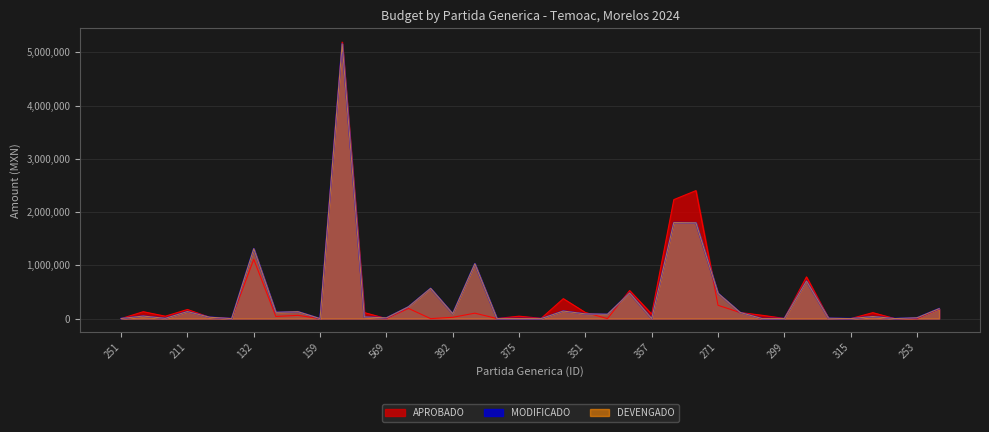

Reading right to left, list all the values displayed in this chart.

APROBADO: 179916.0	0.0	0.0	112230.0	0.0	4307.0	783589.3	3500.9	62756.0	114422.4	250000.0	2403022.1	2233797.6	84844.0	526974.7	0.0	114835.2	374936.8	5199.9	45843.2	2000.0	102216.2	24627.0	0.0	191660.0	0.0	113498.7	5190487.0	102.0	61087.5	40680.0	1113246.0	2000.0	25302.8	171449.8	45692.3	130107.8	0.0
MODIFICADO: 187624.0	15514.0	772.6	39494.0	0.0	6959.0	704656.7	1639.0	0.0	115738.9	474952.8	1799118.8	1802600.0	350.0	479504.9	81780.0	88629.9	142103.5	0.0	876.0	177.0	1030497.1	92298.0	568190.4	222720.0	13800.0	31758.0	5156487.0	0.0	130314.5	117959.0	1312062.0	0.0	26063.7	132382.0	5224.2	48000.0	1700.0
DEVENGADO: 187624.0	15514.0	772.6	39494.0	0.0	6959.0	704656.7	1639.0	0.0	115738.9	474952.8	1799118.8	1802600.0	350.0	479504.9	81780.0	88629.9	142103.5	0.0	876.0	177.0	1030497.1	92298.0	568190.4	222720.0	13800.0	31758.0	5156487.0	0.0	130314.5	117959.0	1312062.0	0.0	26063.7	132382.0	5224.2	48000.0	1700.0